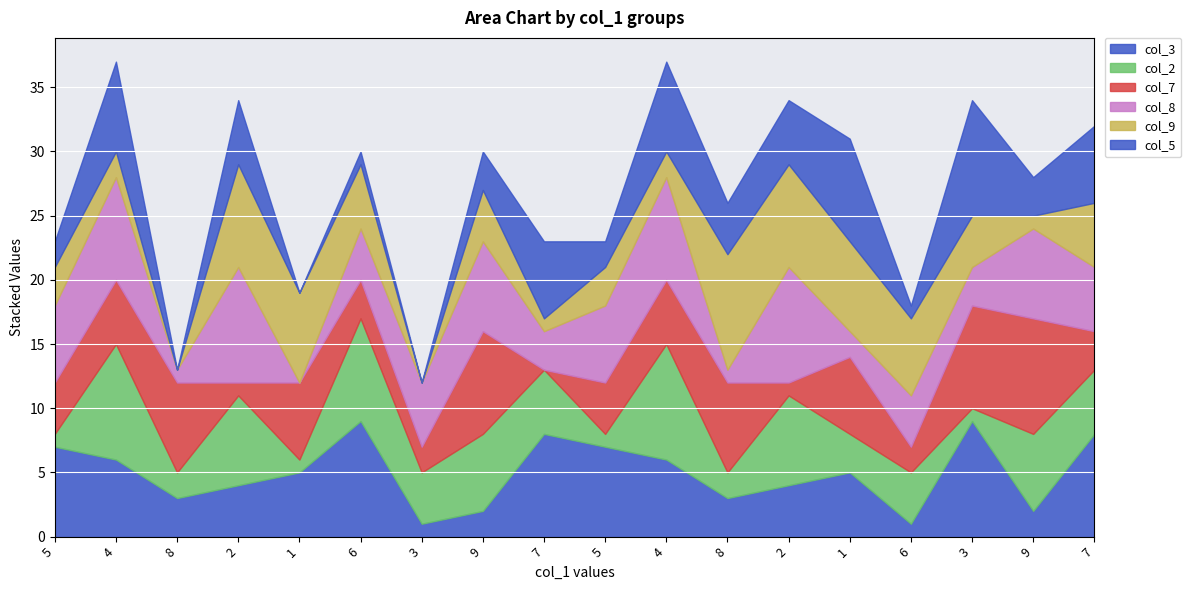

True or false: col_2 has more than 0 points higher than both neighbors.

True